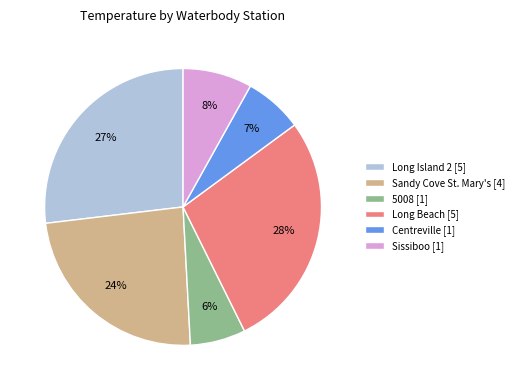

Do Long Beach [5] and 5008 [1] together represent more than half of the pie?

No